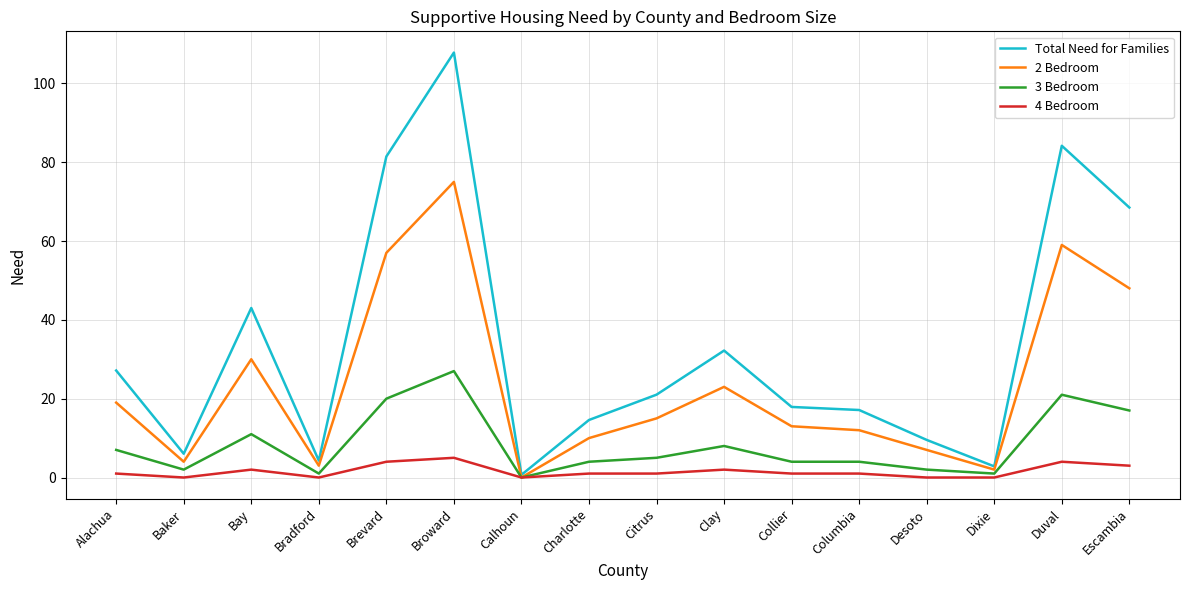

At which category does the chart reach its peak across all series?

Broward